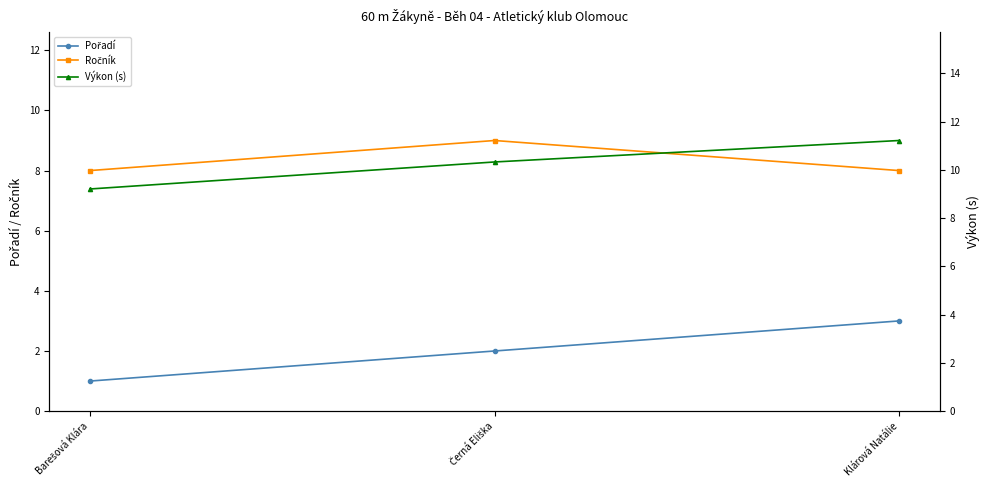

Count the Ročník values in the range 8 to 9.

3